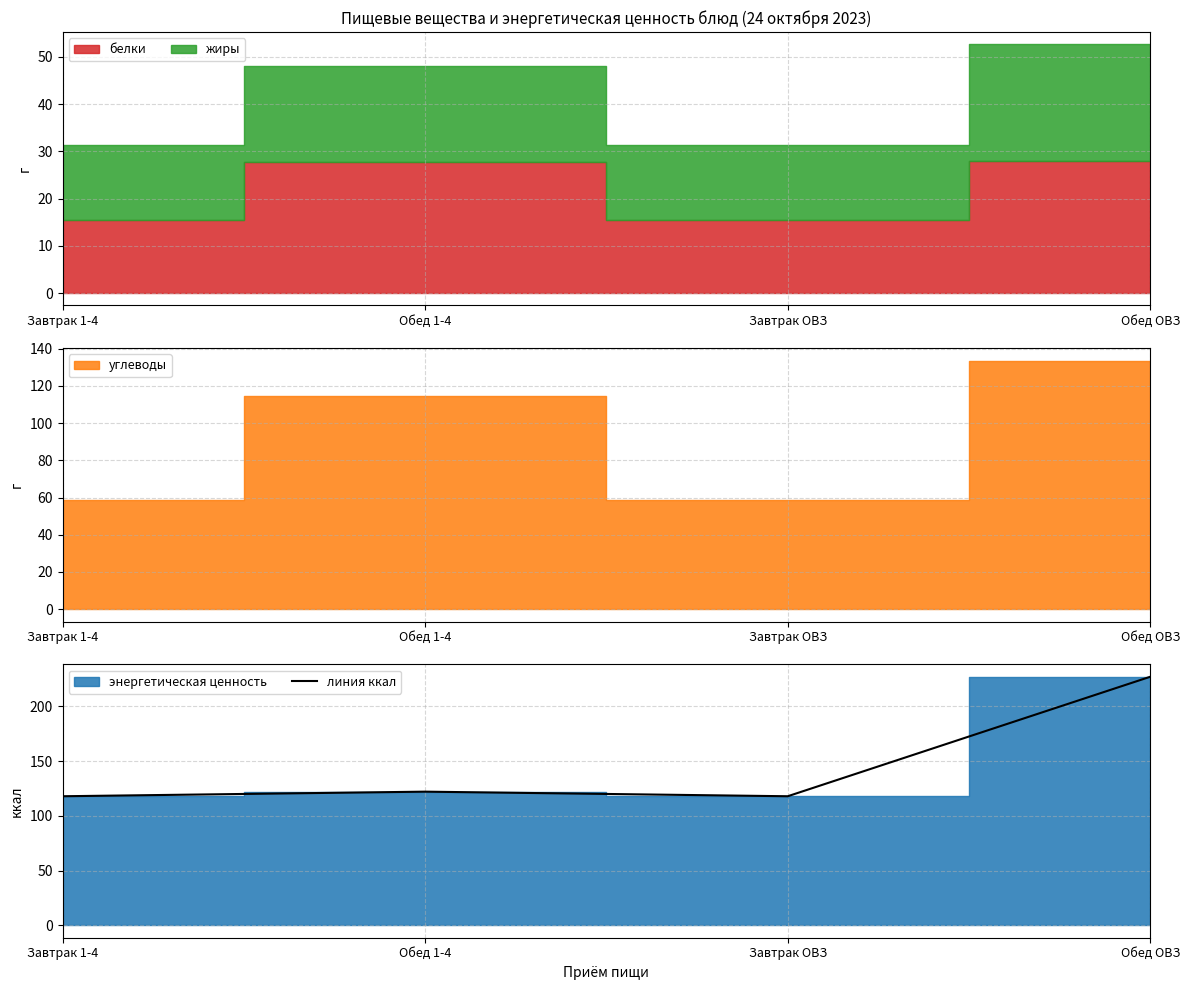

How many lines are shown in the chart?

1